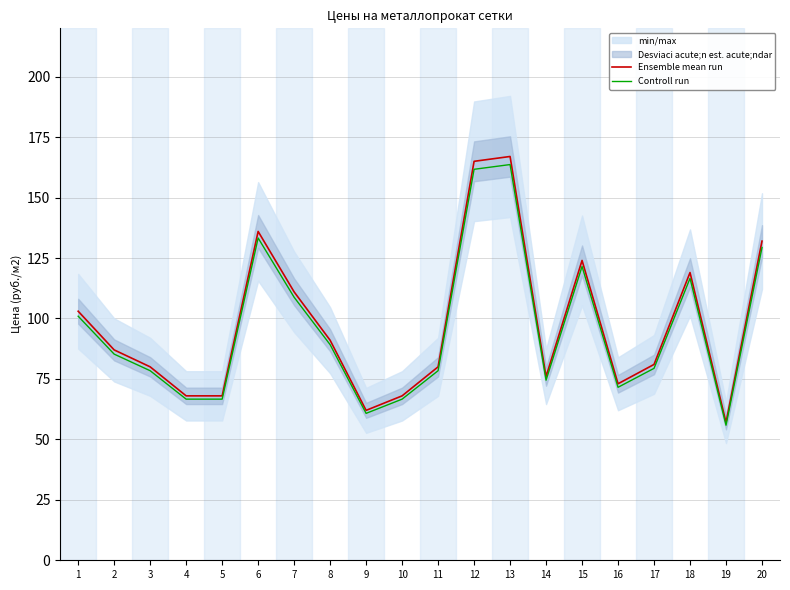

How many data points does each series have?

20